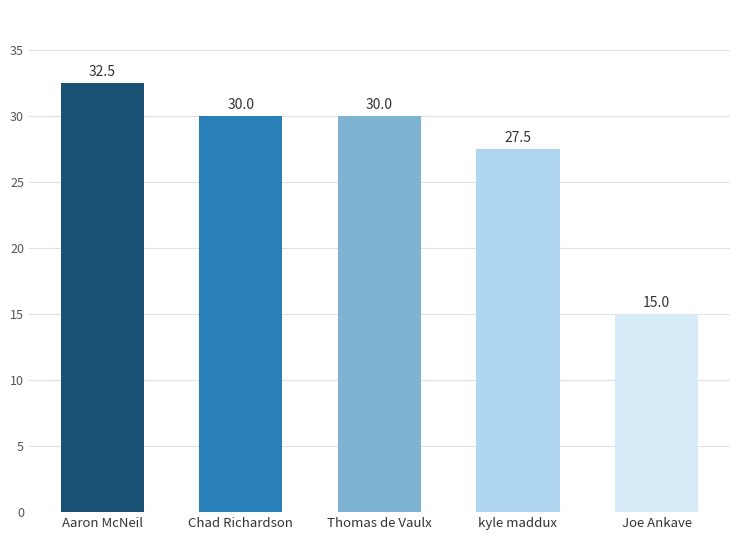

What is the smallest value displayed?

15.0